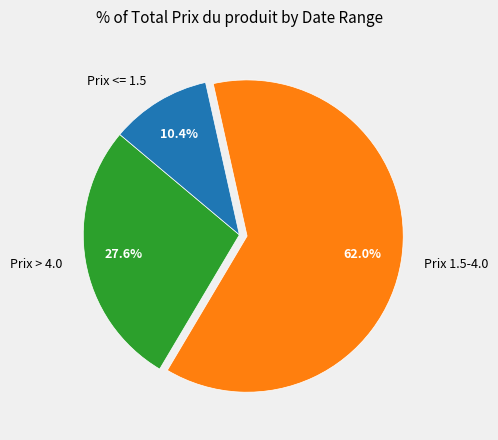

What is the ratio of the value at Prix 1.5-4.0 to the value at Prix <= 1.5?

6.0